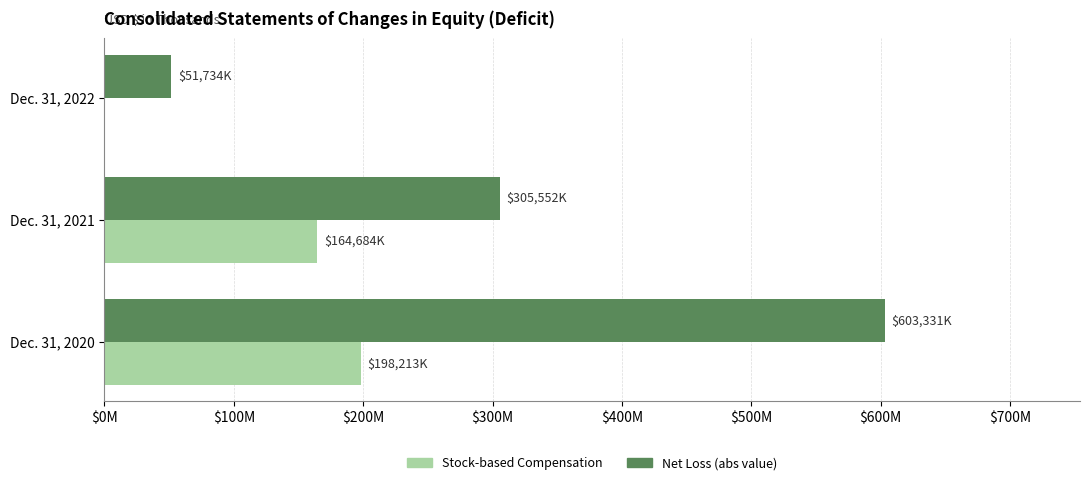

Reading left to right, what are all the values shown in this chart?

Net Loss (abs): 603331	305552	51734
Stock-based Compensation: 198213	164684	0